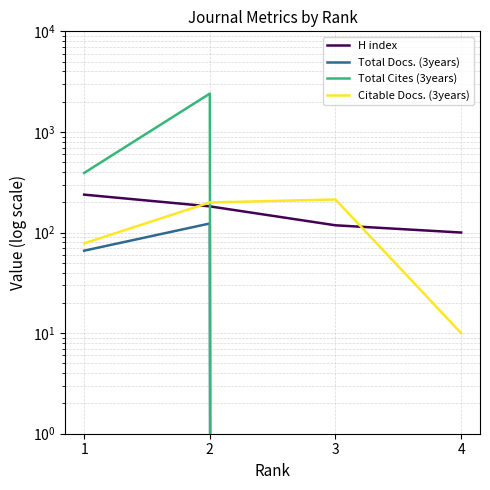

What is the sum of the Total Docs. (3years) values at 1 and 4?

66